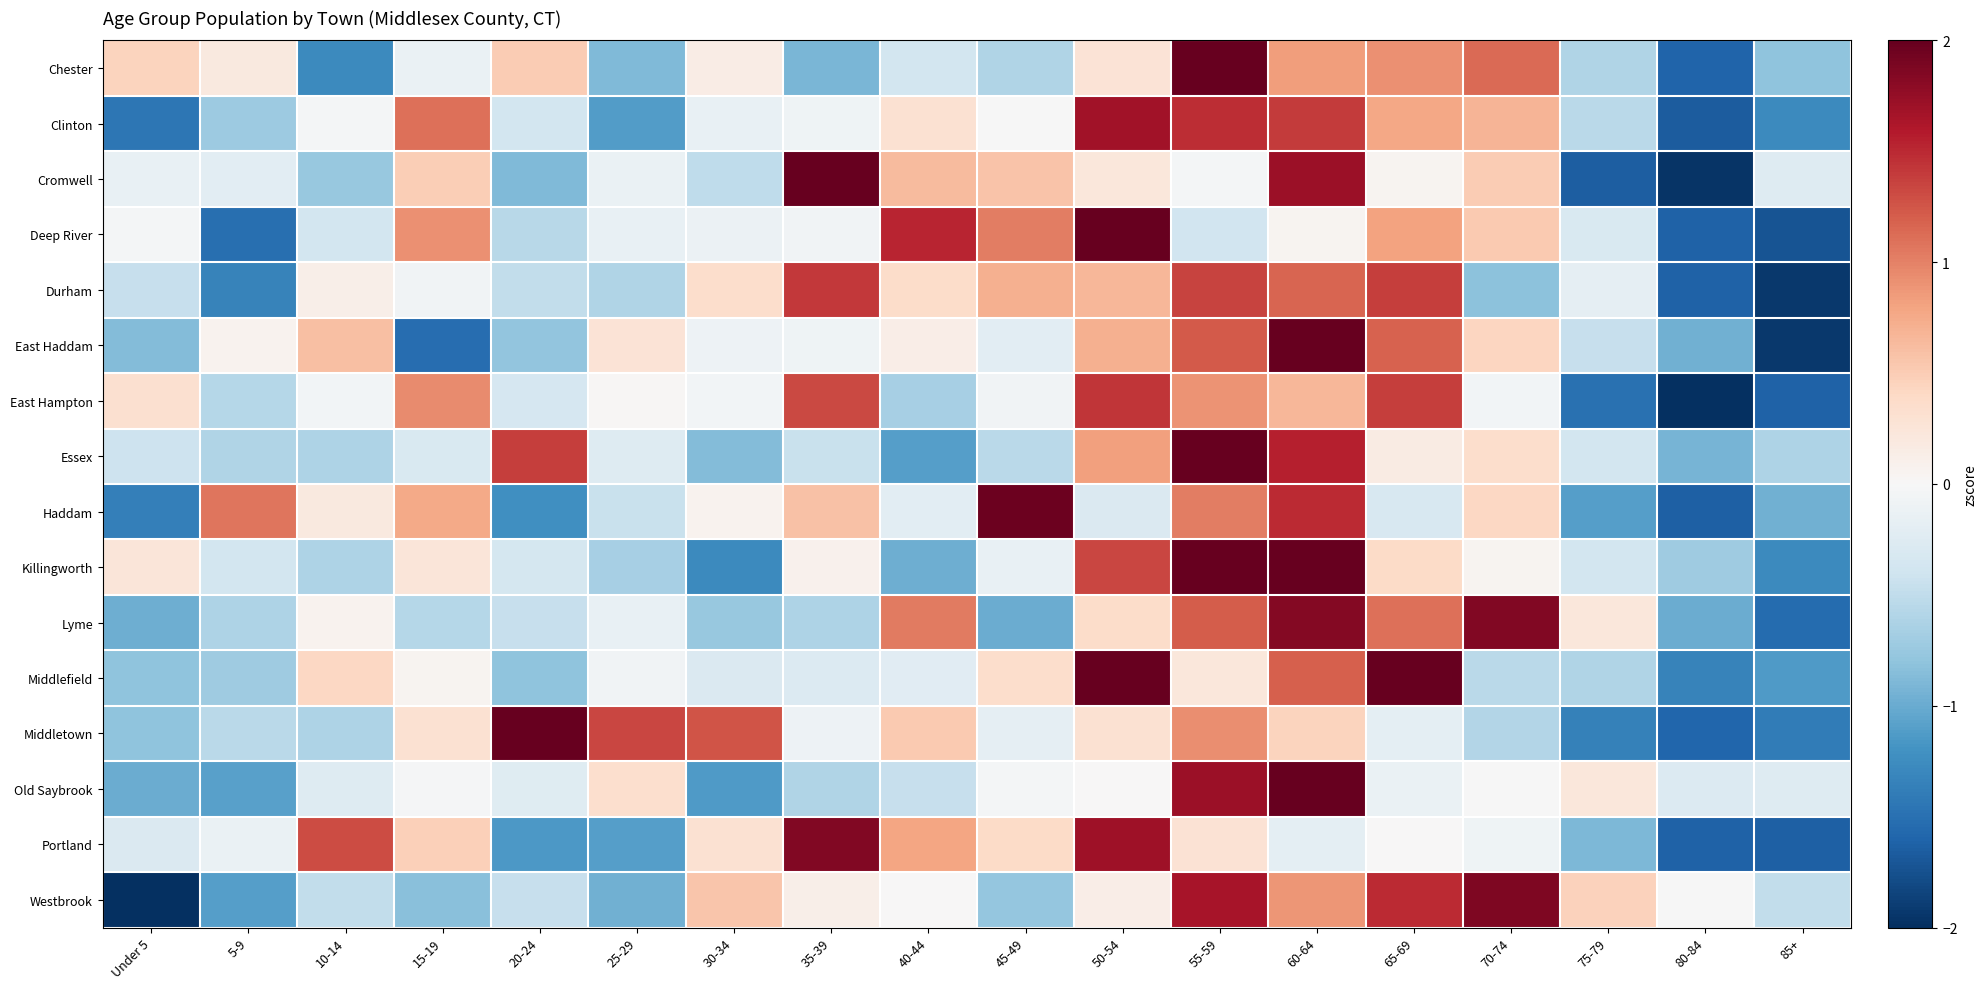

What is the total value across all series at 10-14?

-2.4